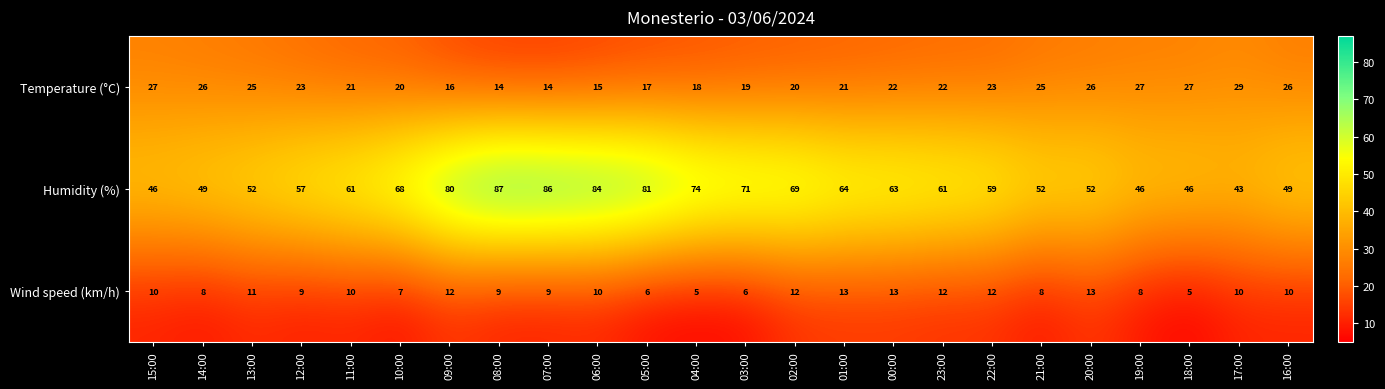

At which label is Humidity (%) closest to 65?

01:00